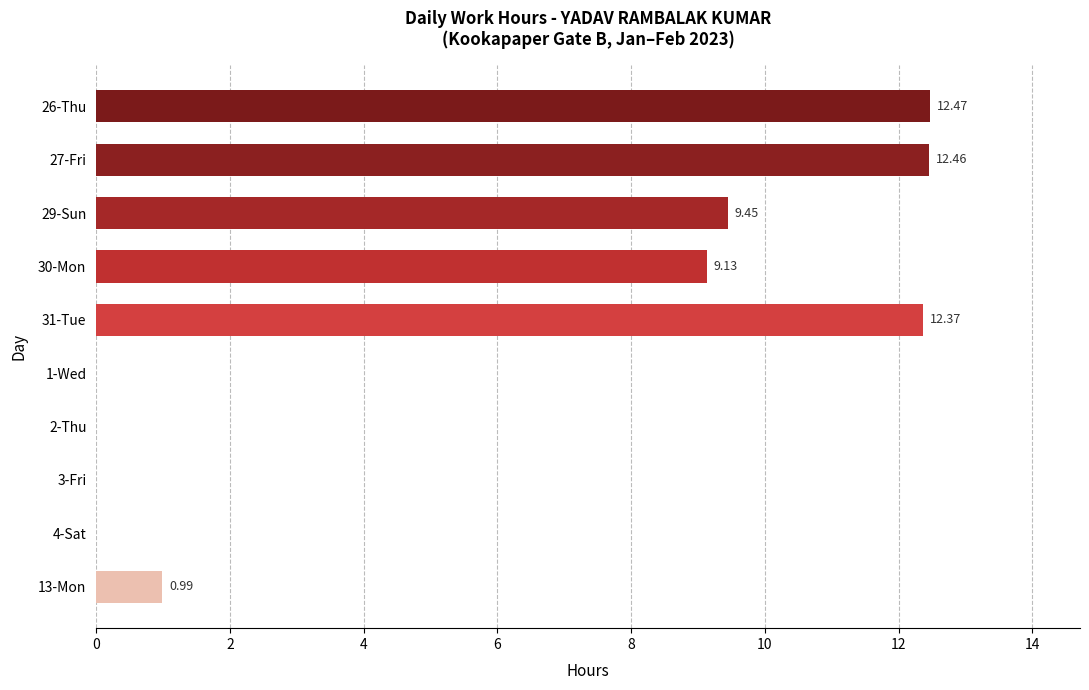

What is the change in value from 27-Fri to 4-Sat?

-12.5